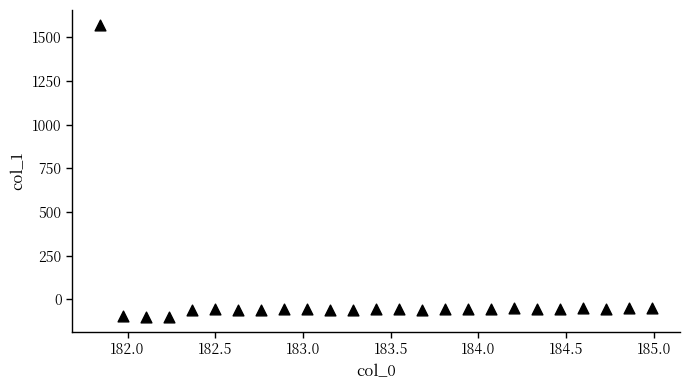

What is the range of X values (max minus min)?

3.1